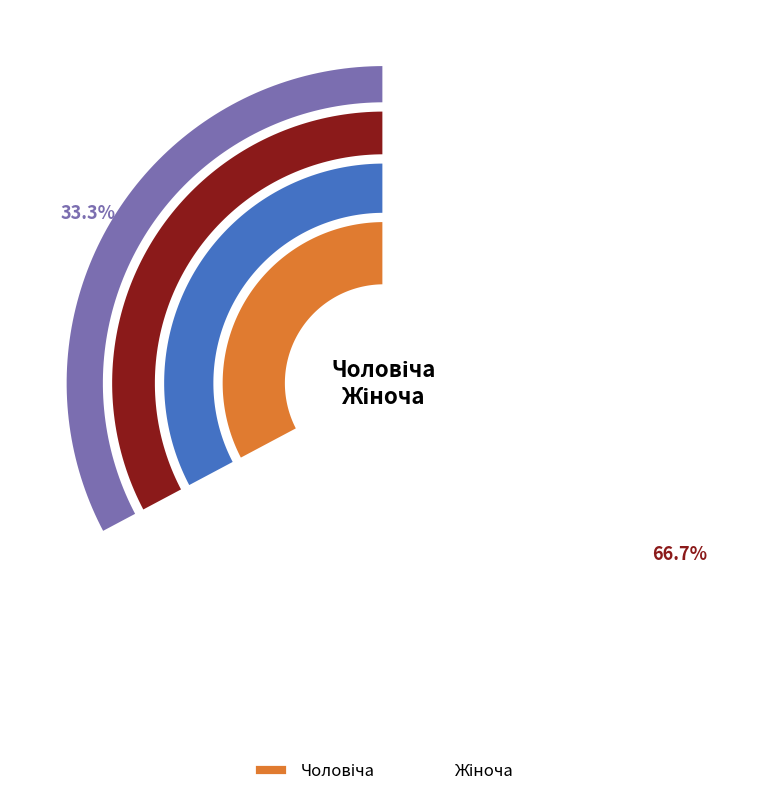

What is the ratio of the value at Чоловіча to the value at Жіноча?

0.5